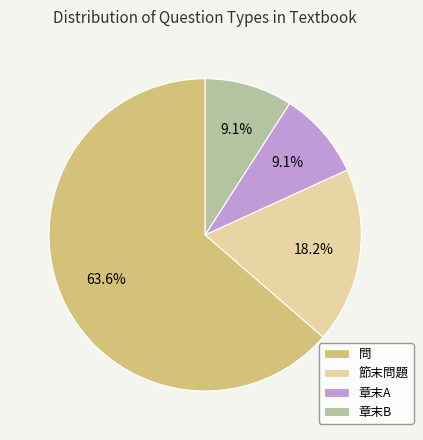

What is the largest slice in the pie chart?

問